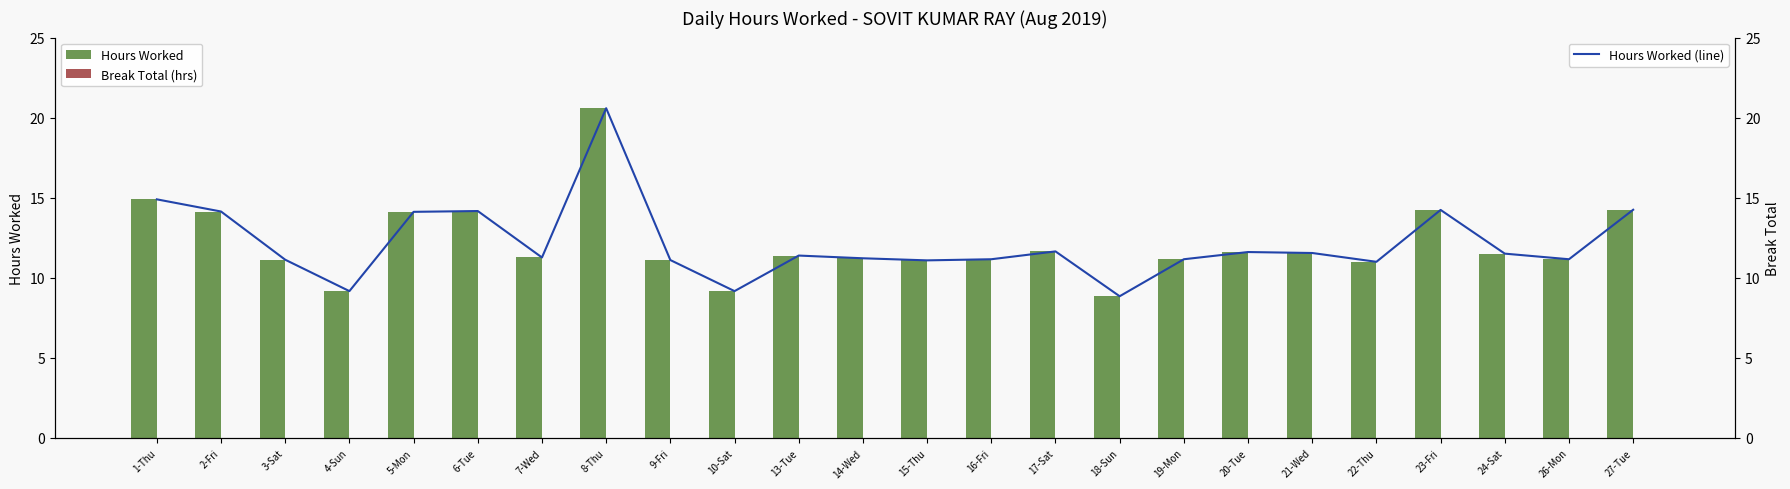

At 9-Fri, list the series in order from smallest to largest.

Break Total (hrs), Hours Worked, Hours Worked (line)